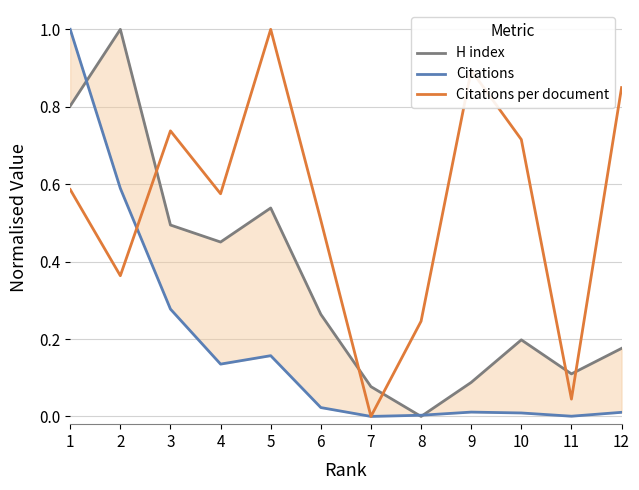

Reading left to right, extract all data points from this chart.

H index: 0.8	1.0	0.5	0.5	0.5	0.3	0.1	0.0	0.1	0.2	0.1	0.2
Citations: 1.0	0.6	0.3	0.1	0.2	0.0	0.0	0.0	0.0	0.0	0.0	0.0
Citations per document: 0.6	0.4	0.7	0.6	1.0	0.5	0.0	0.2	0.9	0.7	0.0	0.8